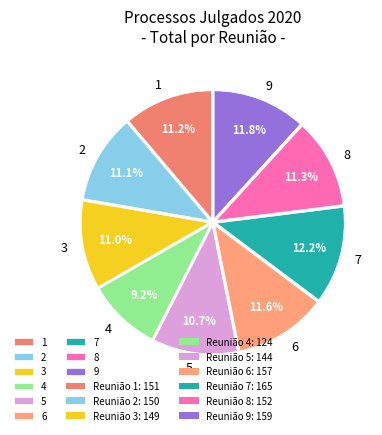

How many segments does this pie chart have?

9